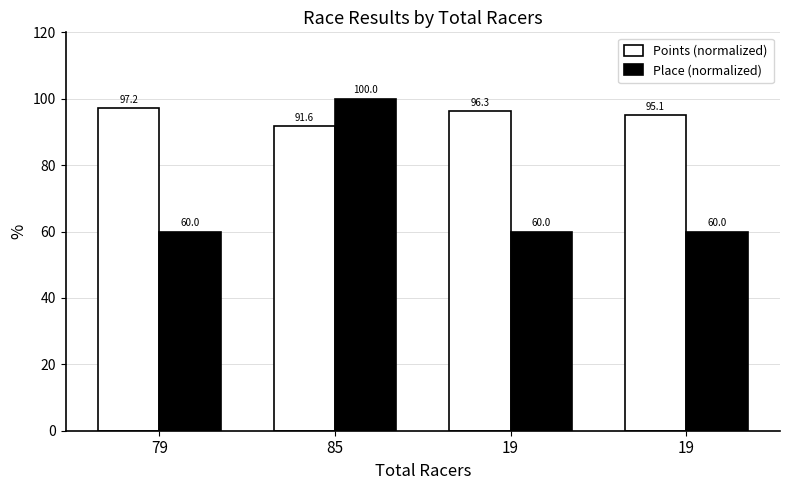

The Points (normalized) series shows 135.2 at 19. True or false?

False